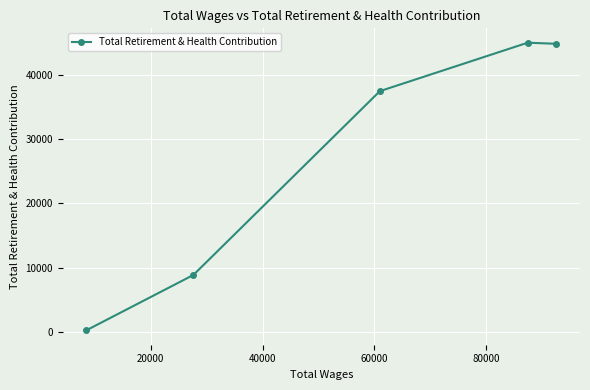

What is the difference between the maximum and minimum values?

44619